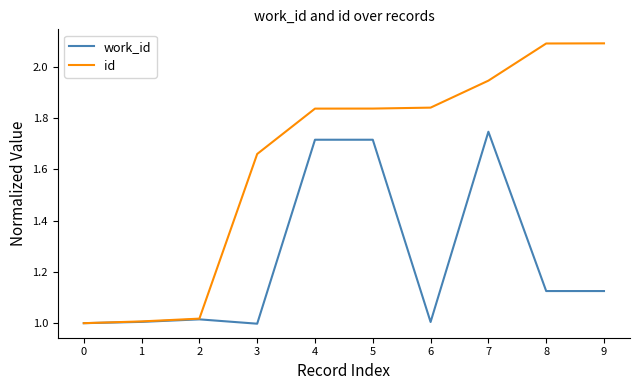

Which category has the highest value in the work_id series?

7